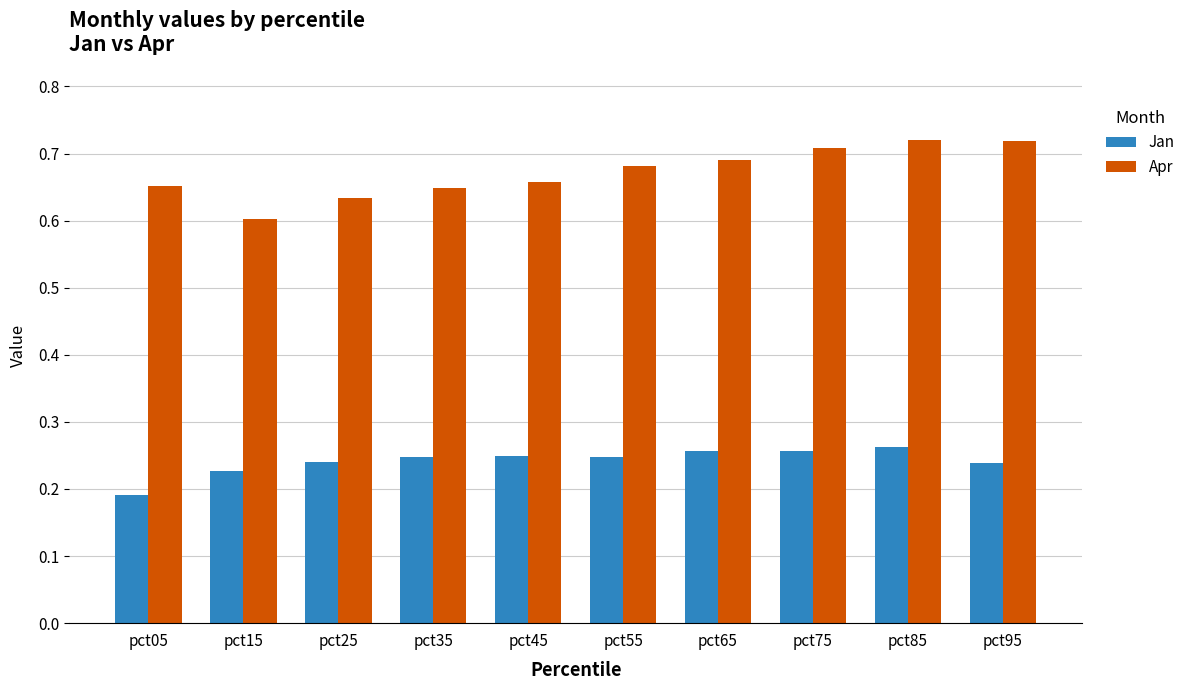

Is the value of Jan at pct05 greater than the value of Apr at pct35?

No